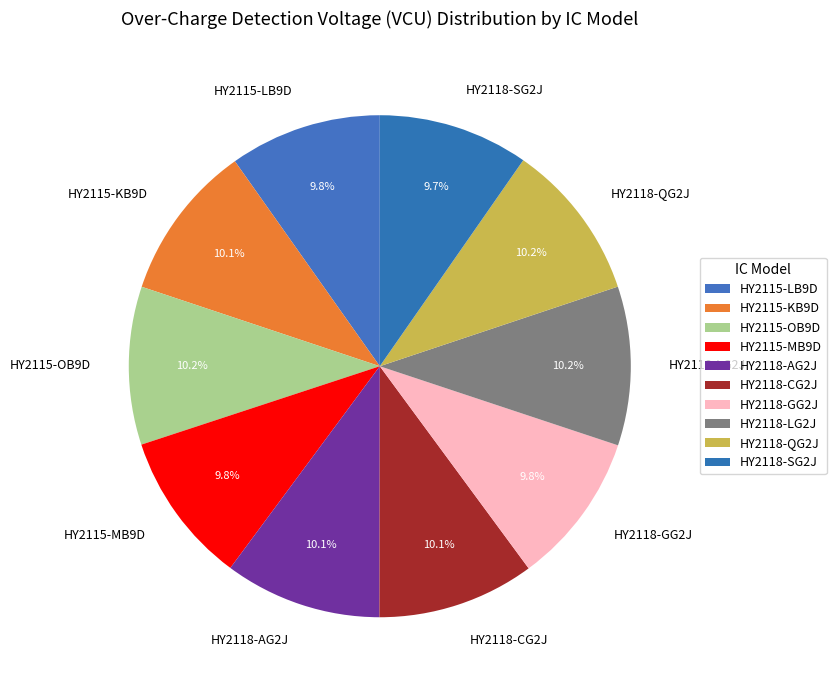

To the nearest percent, what percentage of the pie is HY2118-GG2J?

10%